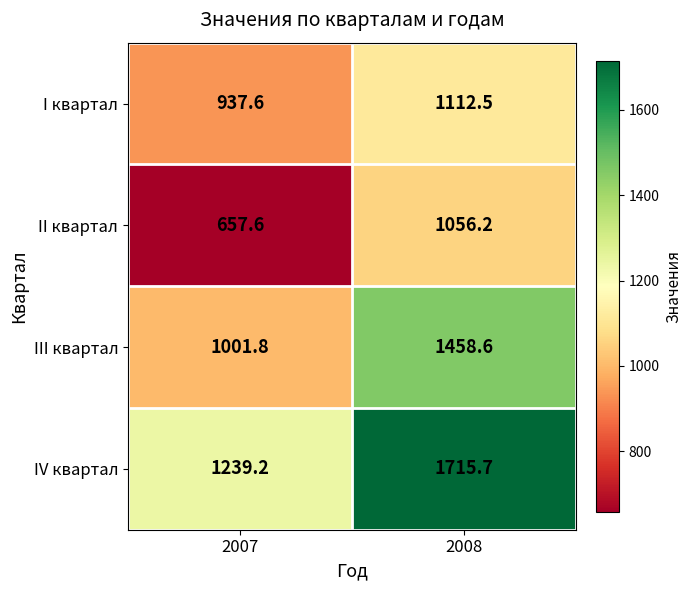

What is the spread (max minus min) of values at 2007?

581.6